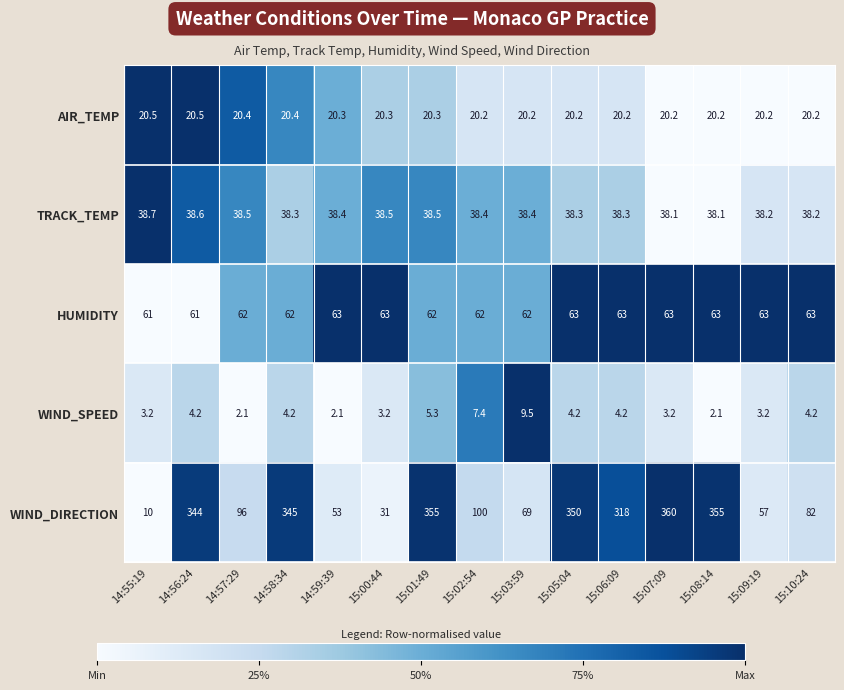

How many data points does each series have?

15